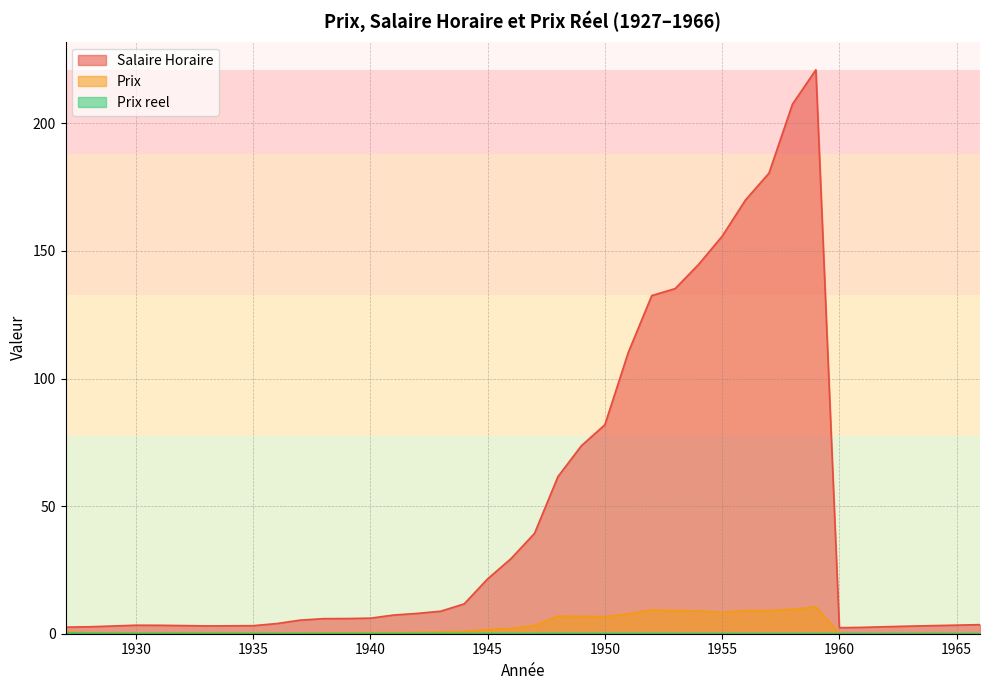

What are all the series names shown in the legend?

Salaire Horaire, Prix, Prix reel